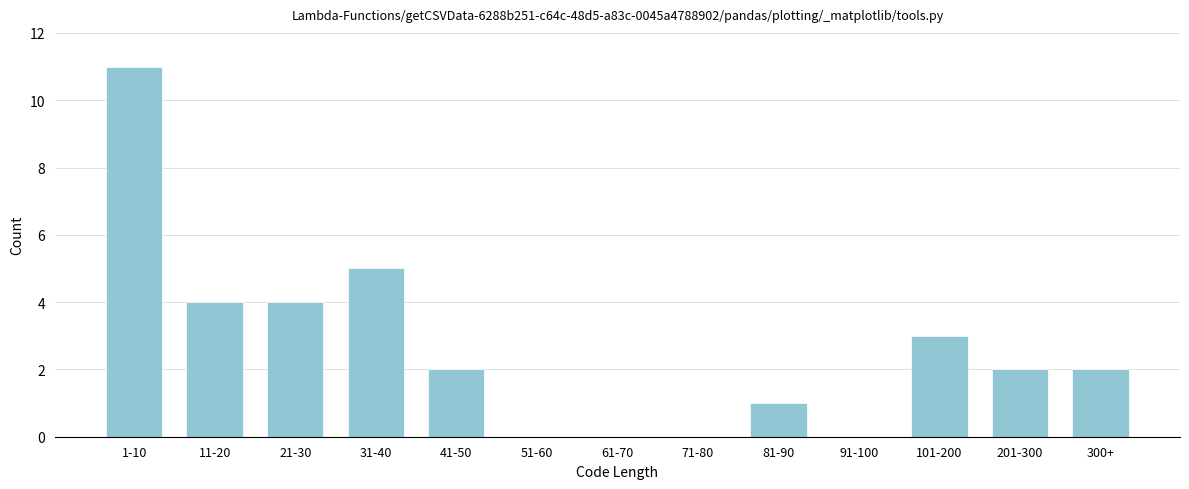

Reading left to right, list all the values displayed in this chart.

1-10=11	11-20=4	21-30=4	31-40=5	41-50=2	51-60=0	61-70=0	71-80=0	81-90=1	91-100=0	101-200=3	201-300=2	300+=2